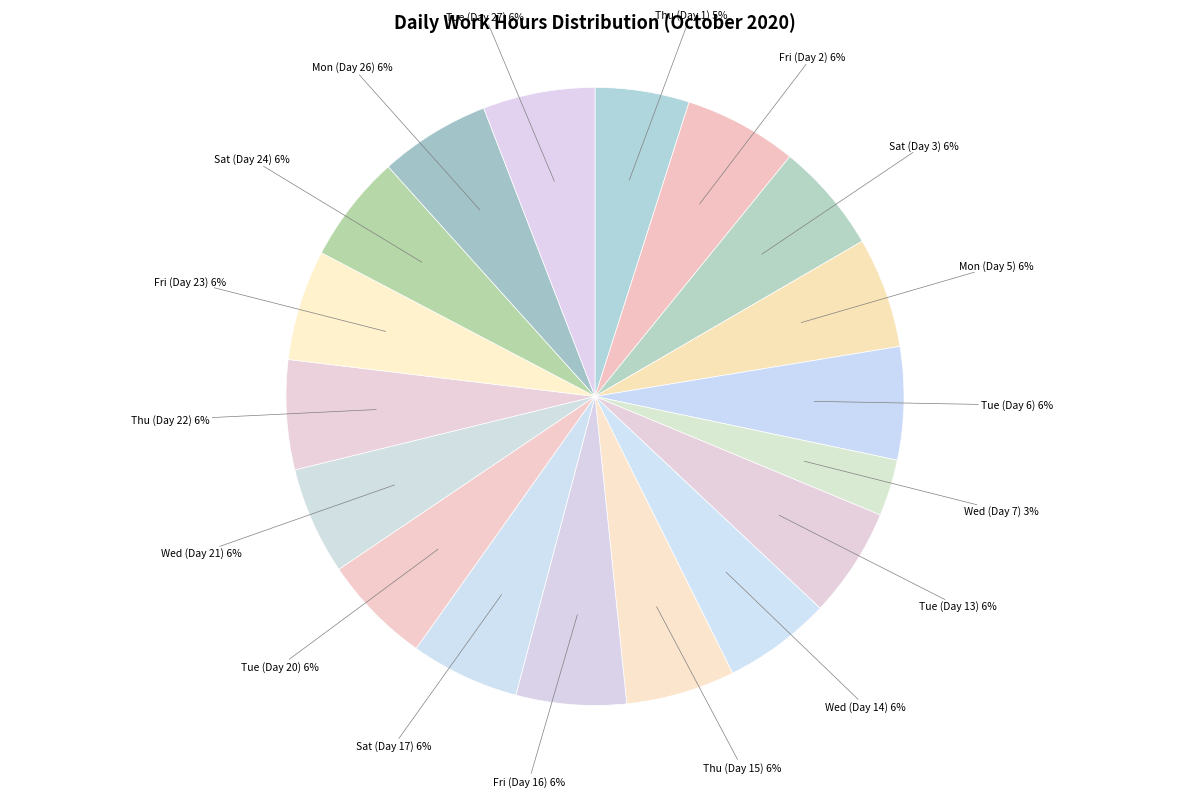

Which slice is the largest?

Fri (Day 2)